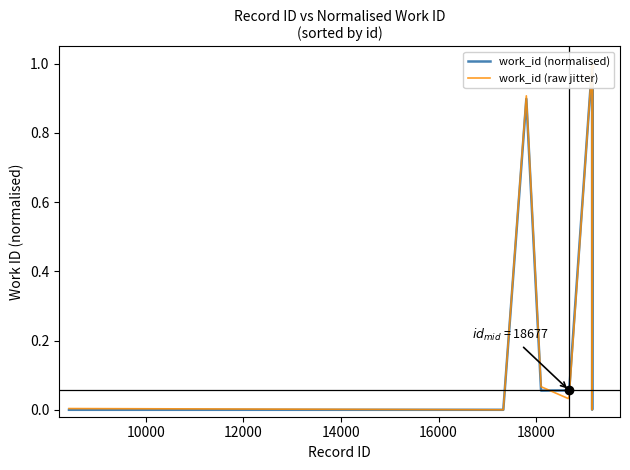

How many distinct data groups are displayed?

2